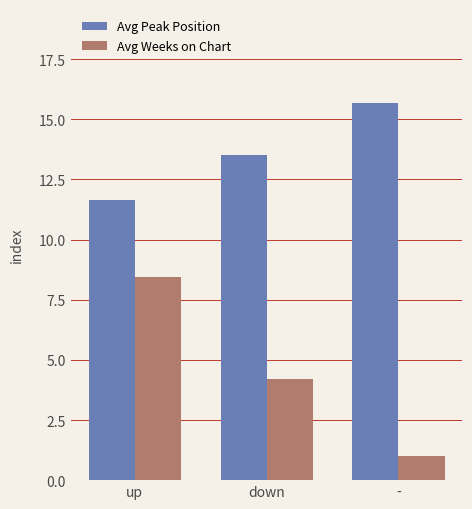

What is the difference between the highest and lowest values at up?

3.2